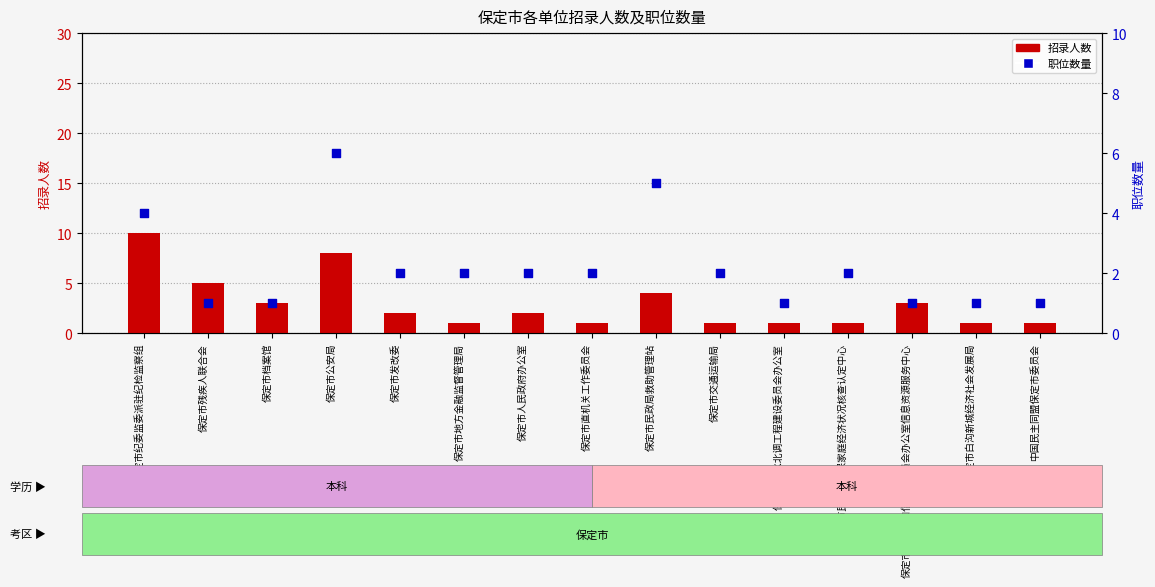

Is the value of 招录人数 at 保定市直机关工作委员会 greater than the value of 职位数量 at 保定市委网络和信息化委员会办公室信息资源服务中心?

No